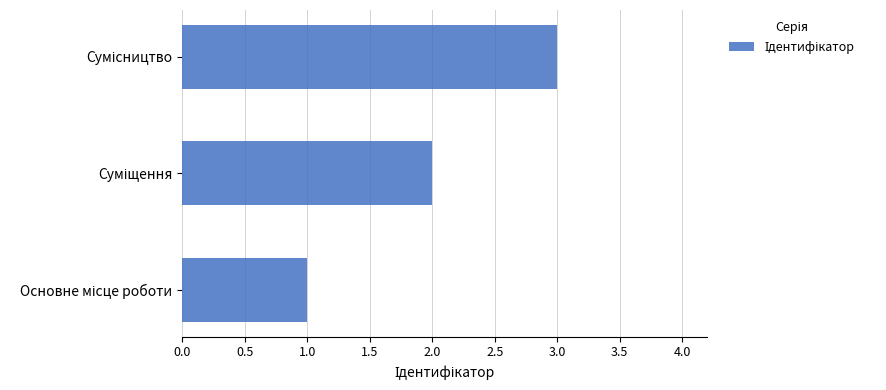

What is the sum of all values?

6